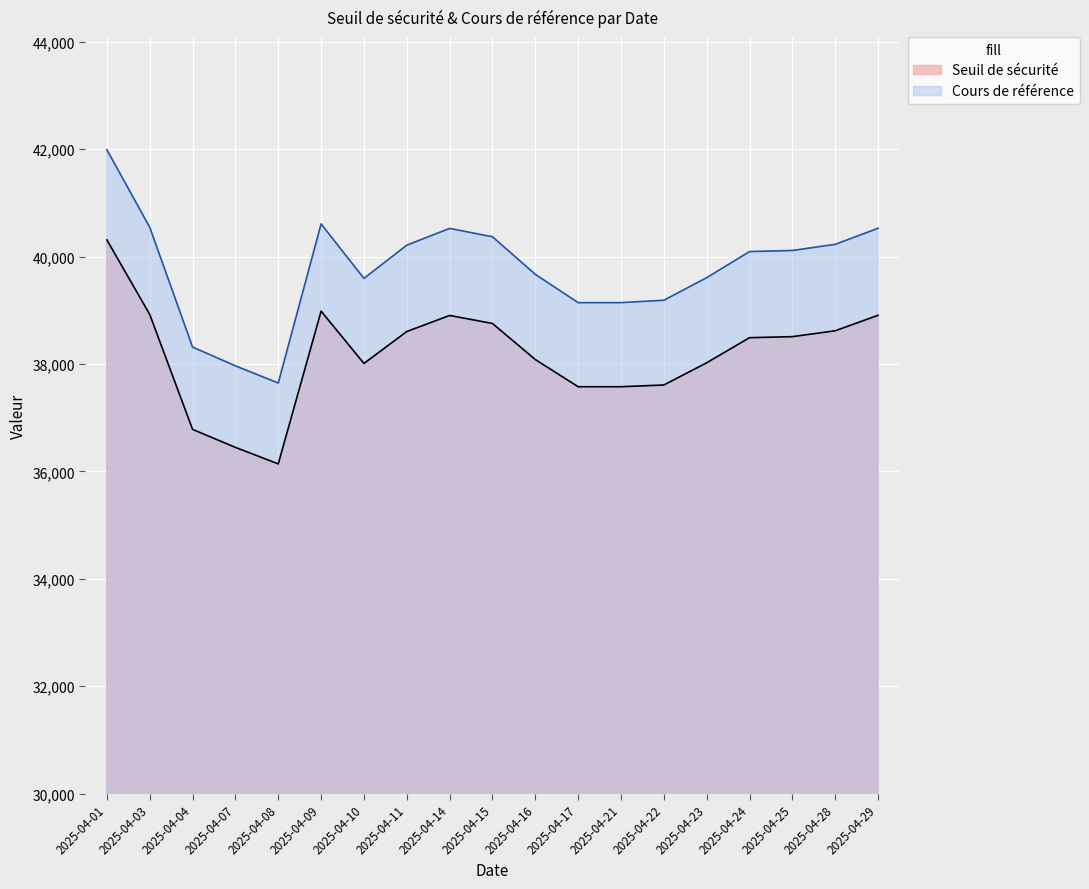

Is it true that Seuil de sécurité equals 7784.1 at 2025-04-22?

False